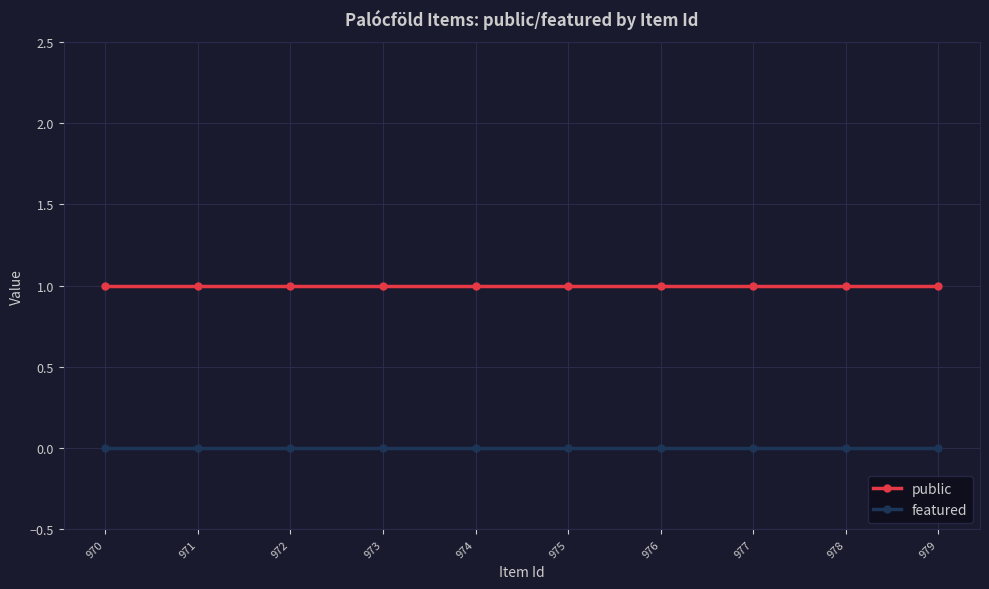

Reading left to right, list all the values displayed in this chart.

public: 1	1	1	1	1	1	1	1	1	1
featured: 0	0	0	0	0	0	0	0	0	0